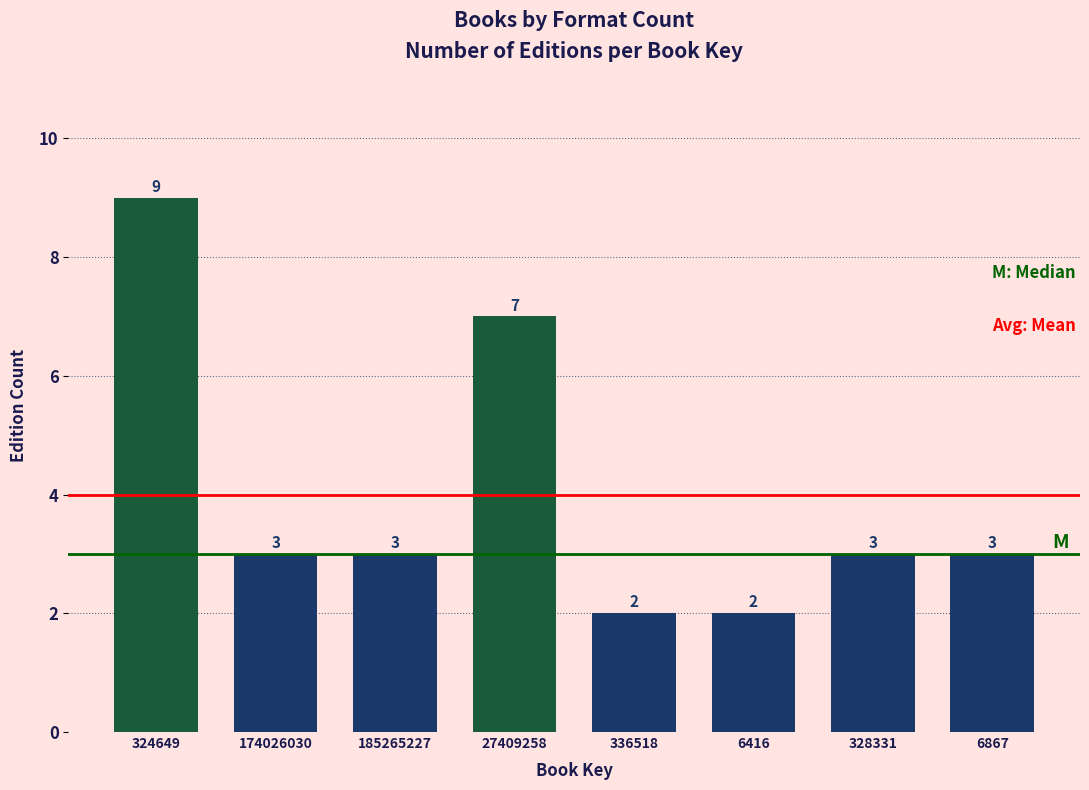

Reading right to left, extract all data points from this chart.

6867=3	328331=3	6416=2	336518=2	27409258=7	185265227=3	174026030=3	324649=9